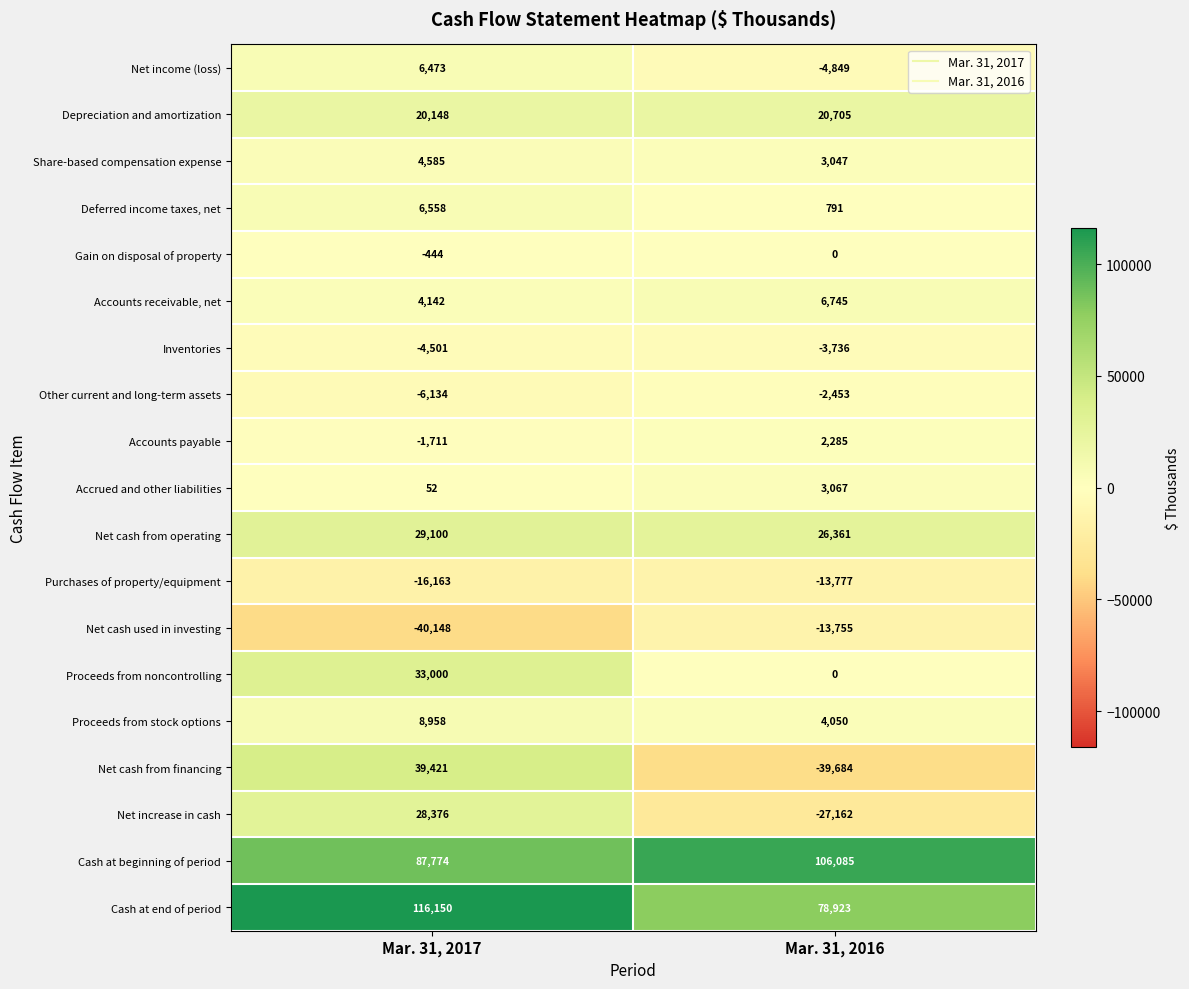

What is the average value of the Net income (loss) series?

812